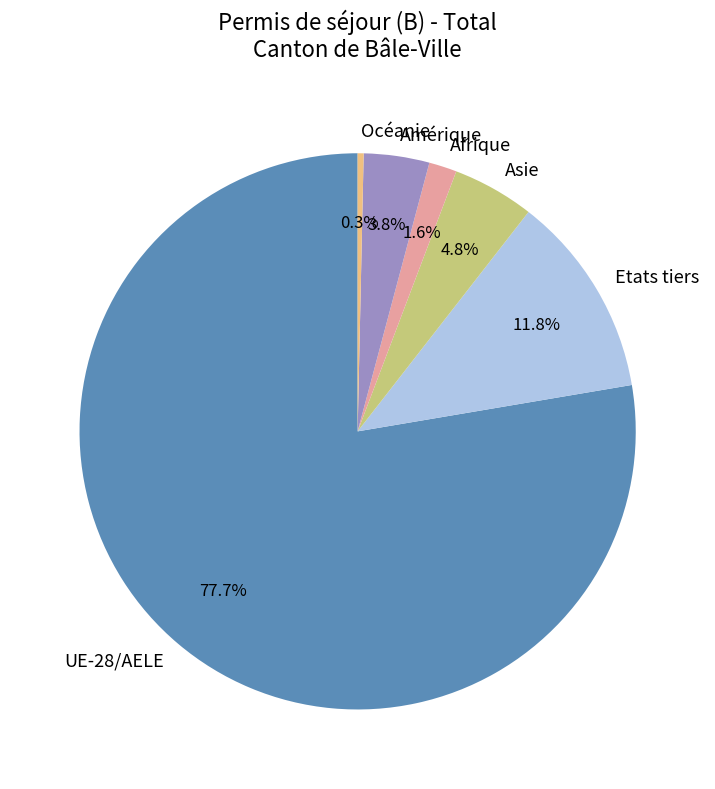

The UE-28/AELE slice represents 78% of the pie. True or false?

True